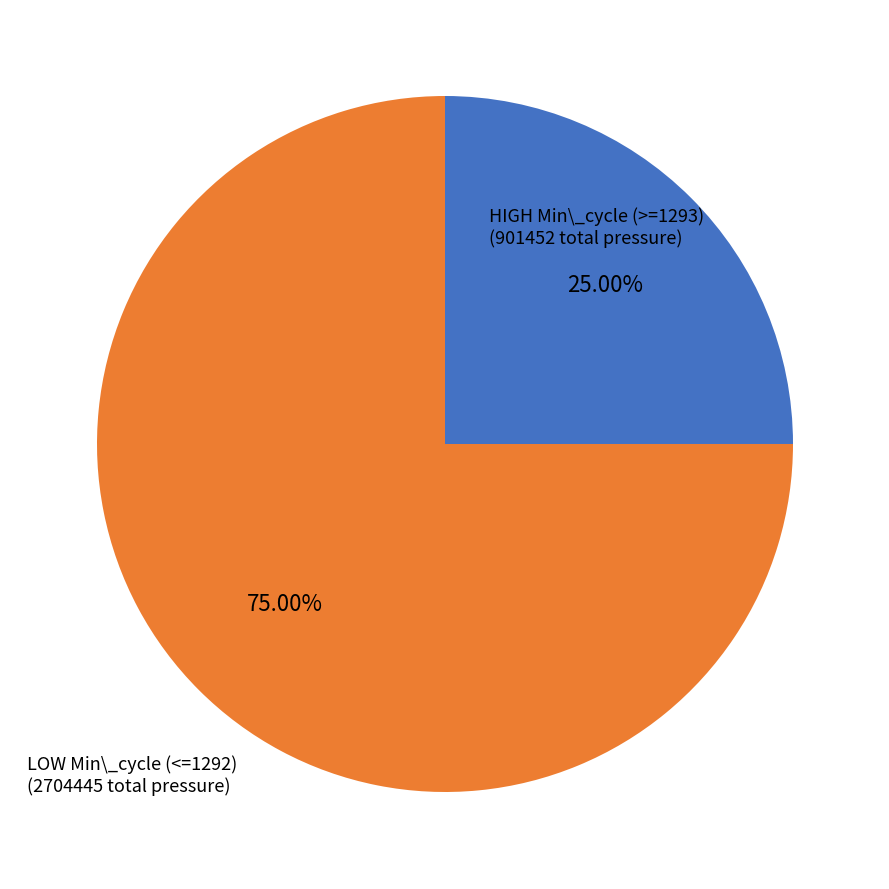

Is there any slice that represents more than half of the pie?

Yes